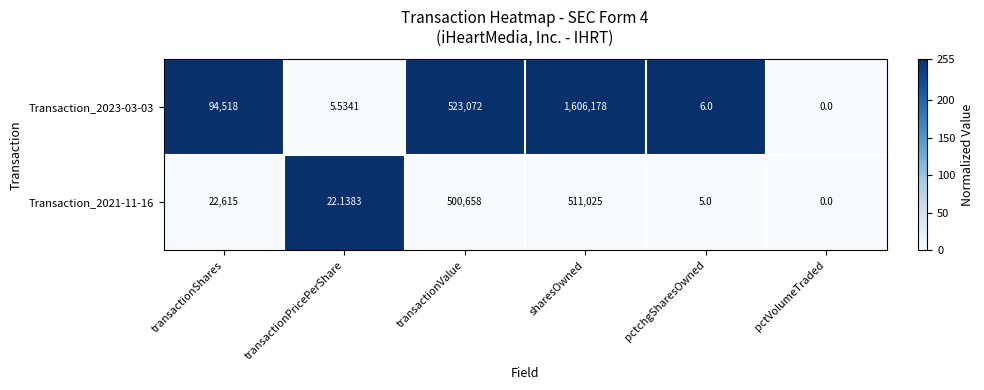

At which label does Transaction_2023-03-03 reach its peak?

sharesOwned